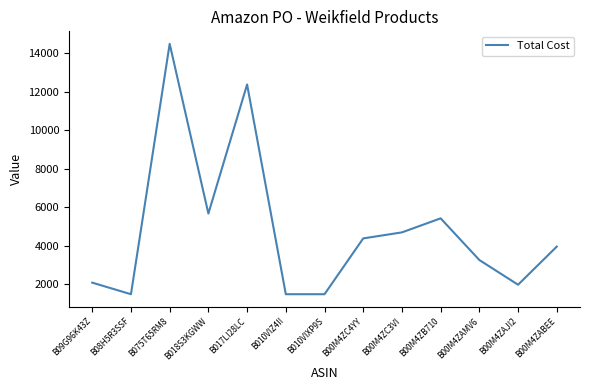

Where is the data nearest to the value 7987?

B018S3KGWW